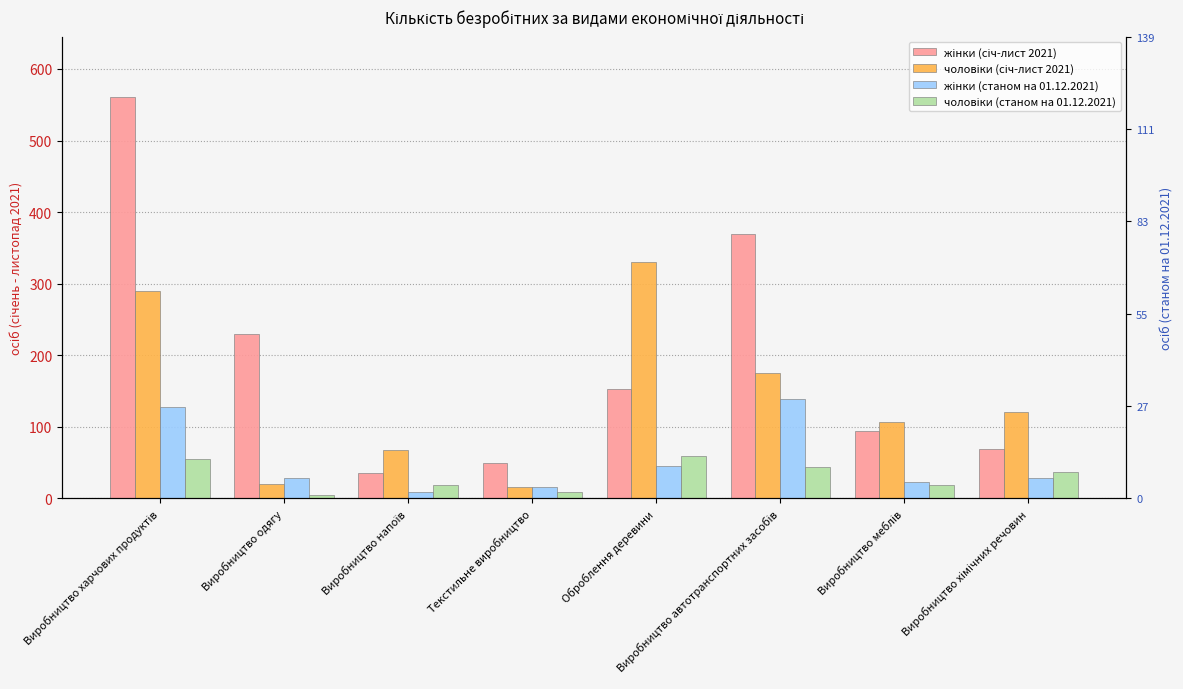

Is it true that чоловіки (станом на 01.12.2021) equals 37 at Оброблення деревини?

False